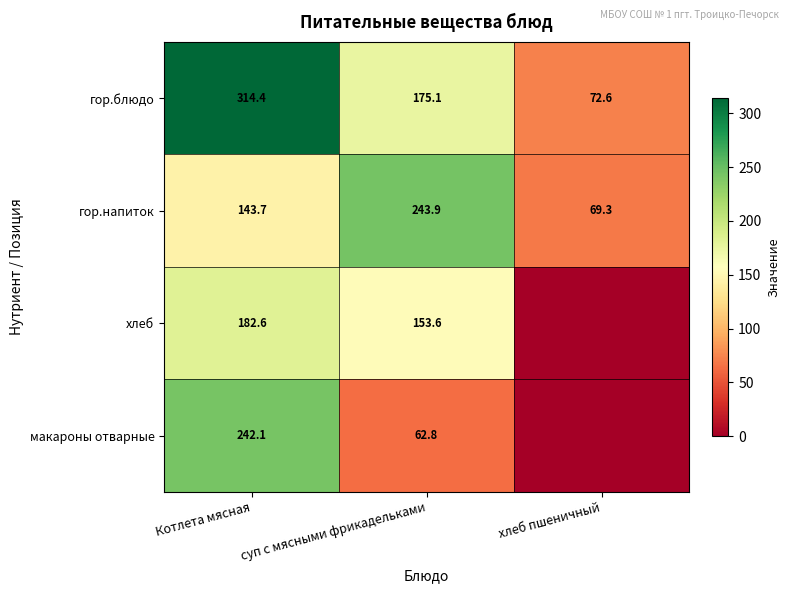

At which category does the chart reach its minimum across all series?

хлеб пшеничный